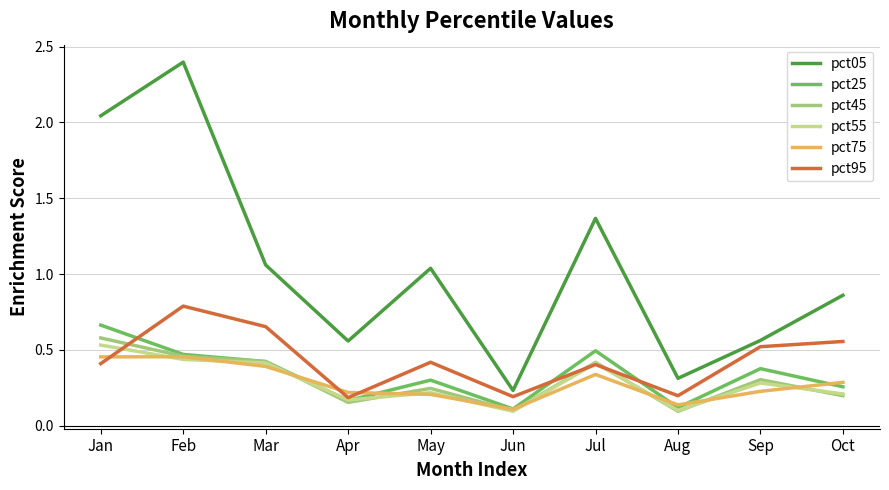

What is the spread (max minus min) of values at May?

0.8